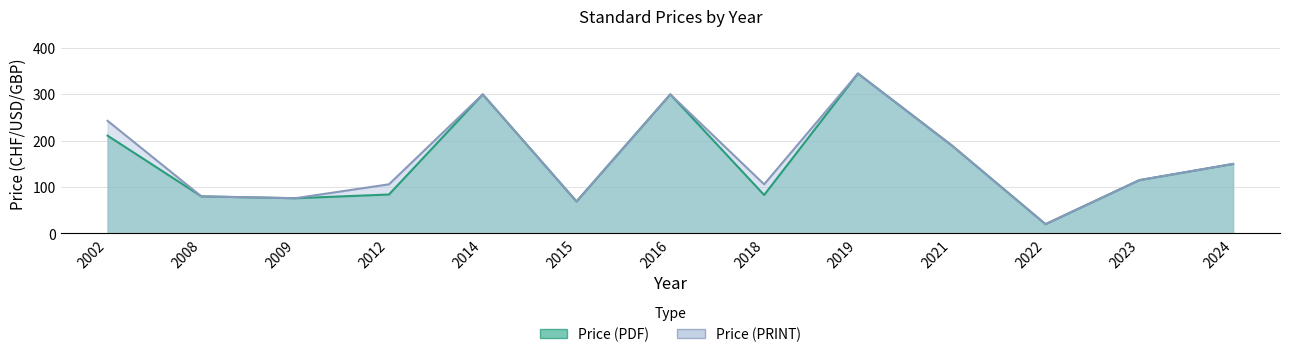

Between 2018 and 2022, which series saw the biggest shift?

Price (PRINT)